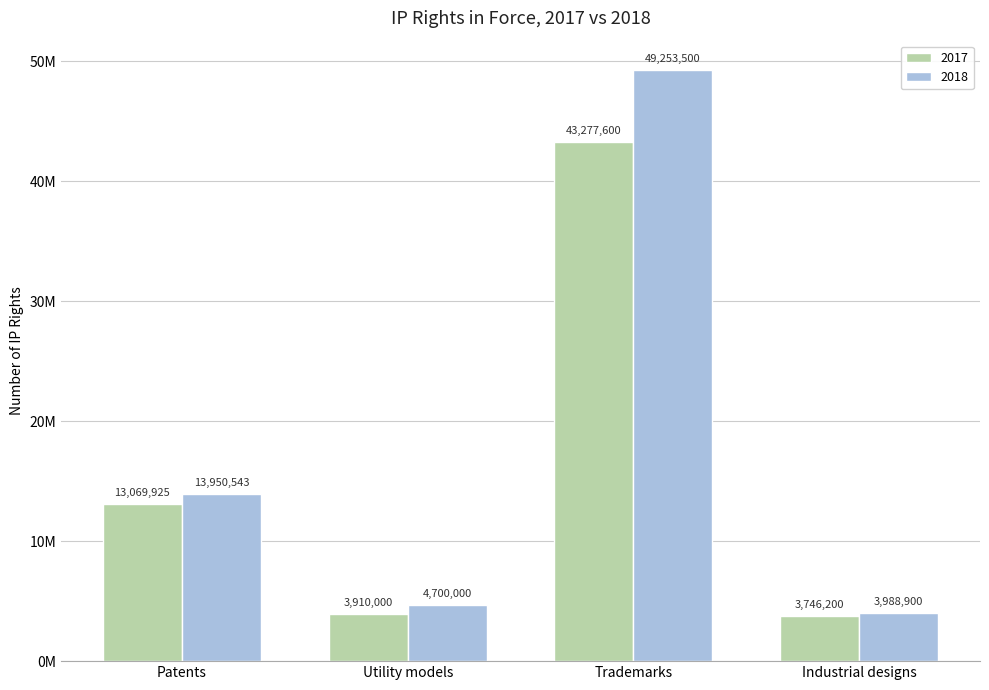

Are the bars grouped side by side (vs. stacked)?

Yes